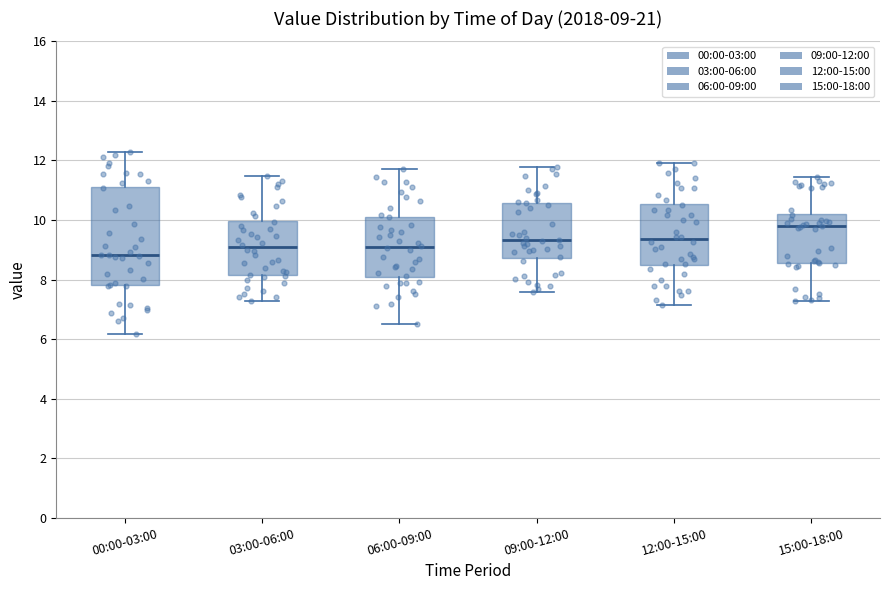

Which box has the highest median line?

15:00-18:00